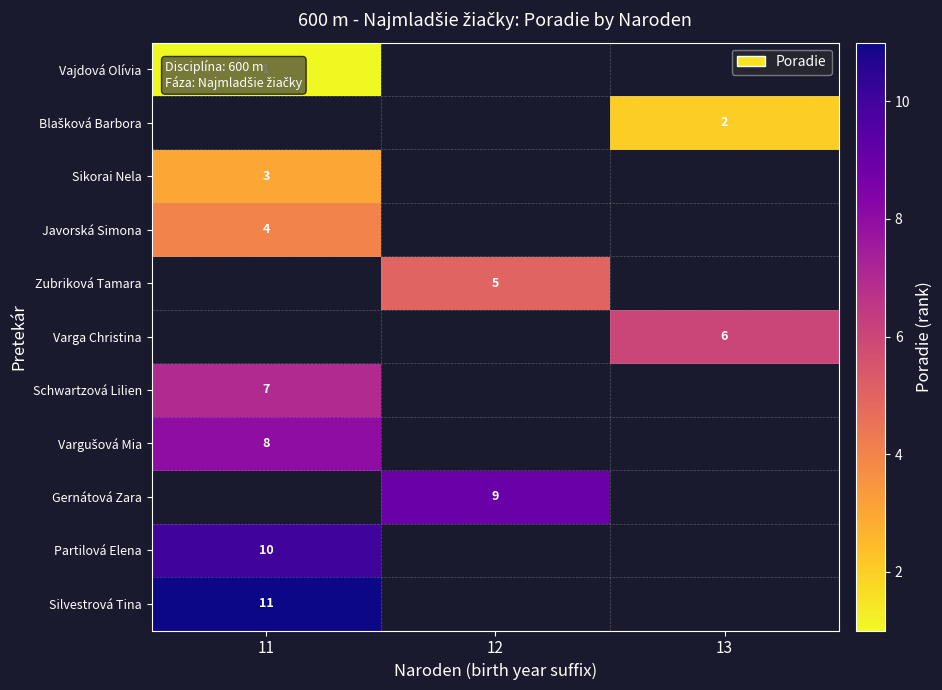

What is the maximum value shown in the chart?

11.0